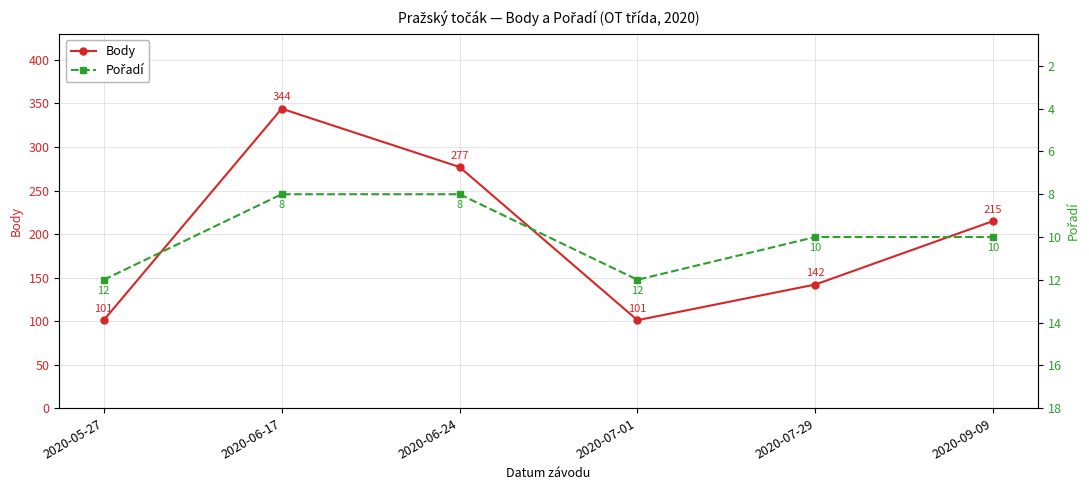

Reading right to left, extract all data points from this chart.

Body: 2020-09-09=215	2020-07-29=142	2020-07-01=101	2020-06-24=277	2020-06-17=344	2020-05-27=101
Pořadí: 2020-09-09=10	2020-07-29=10	2020-07-01=12	2020-06-24=8	2020-06-17=8	2020-05-27=12